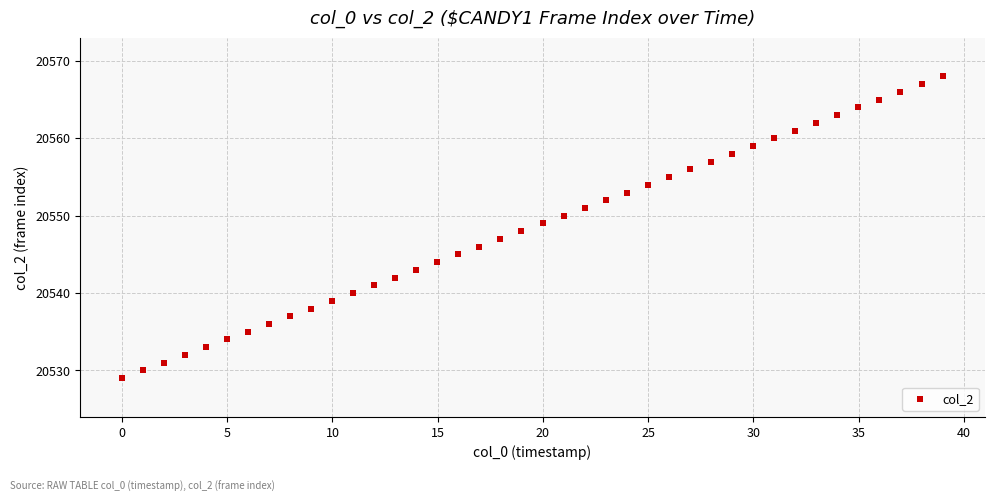

What is the range of Y values (max minus min)?

39